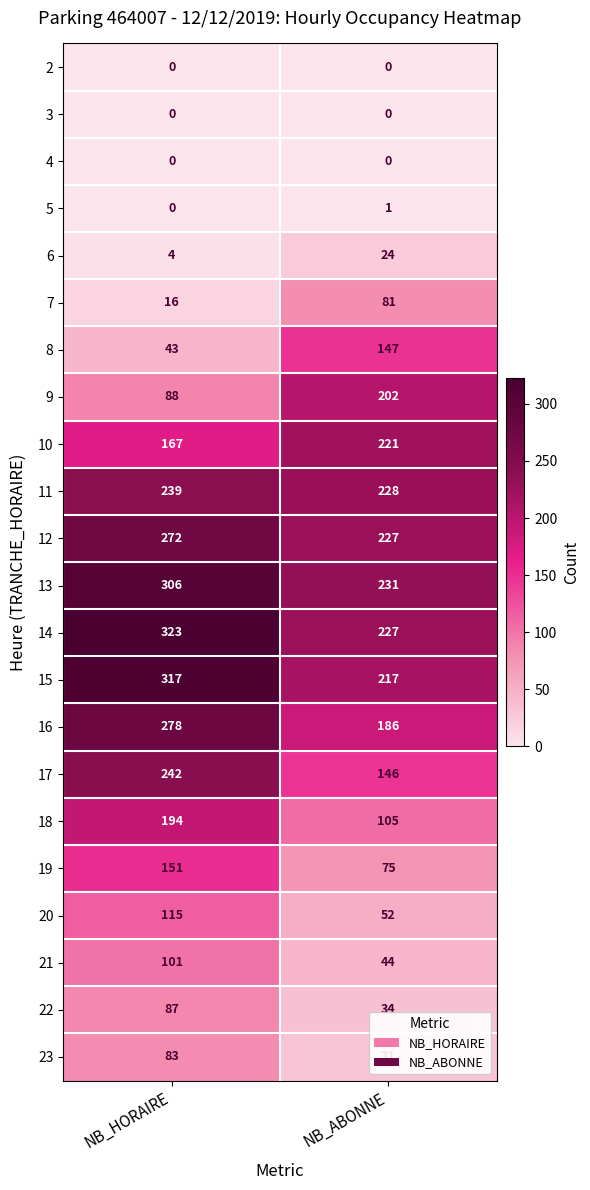

Between NB_HORAIRE and NB_ABONNE, which series saw the biggest shift?

9